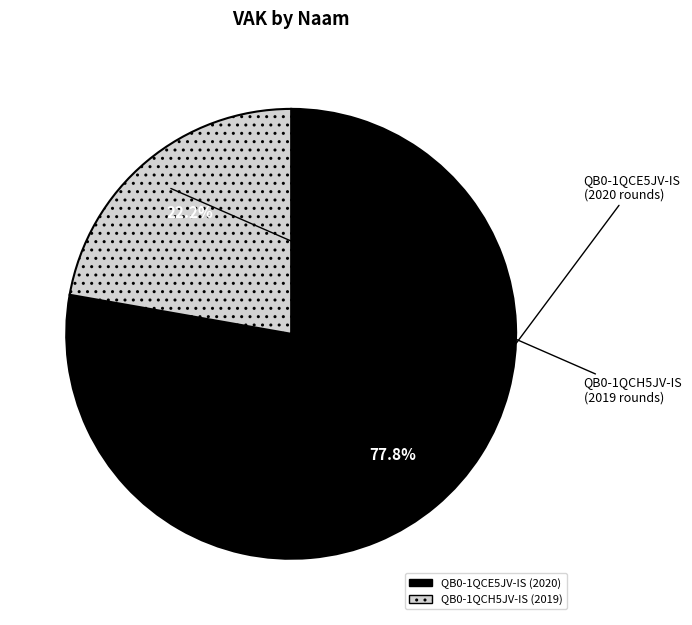

Does any single category account for the majority?

Yes